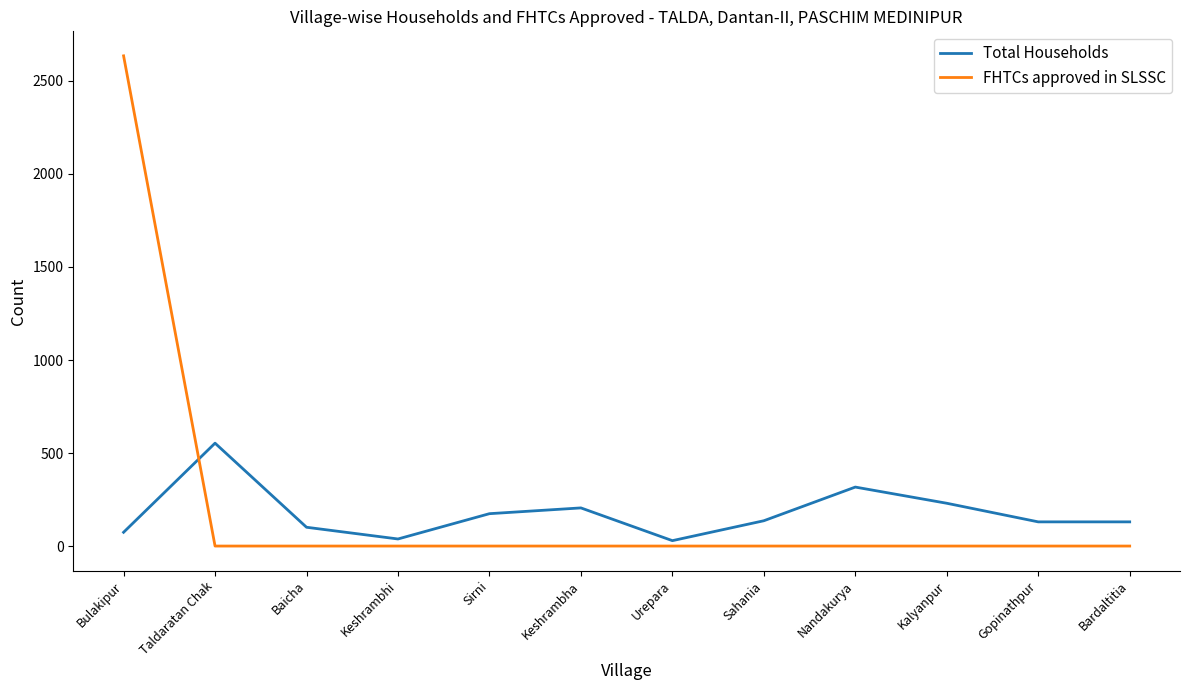

List the series in order of their overall mean, highest first.

FHTCs approved in SLSSC, Total Households